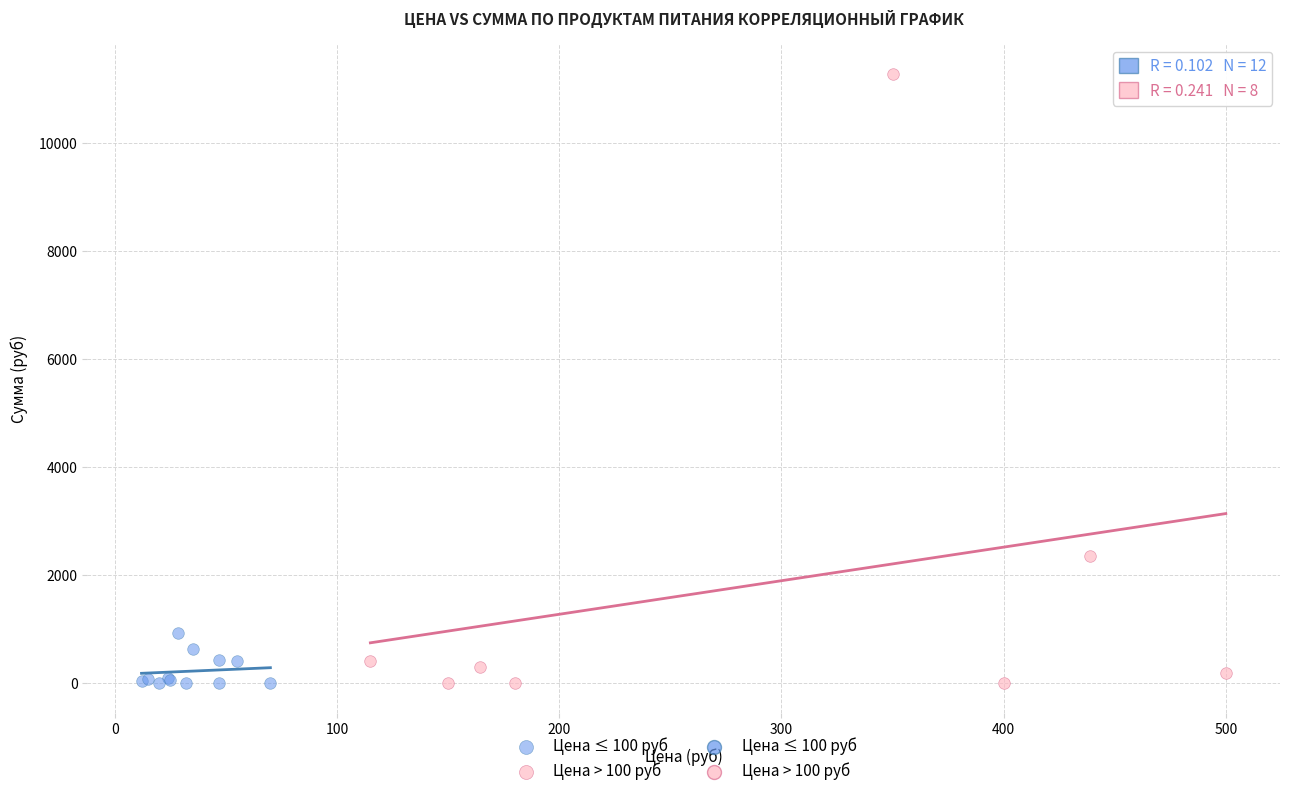

Which series has the widest spread of Y values?

Цена > 100 руб